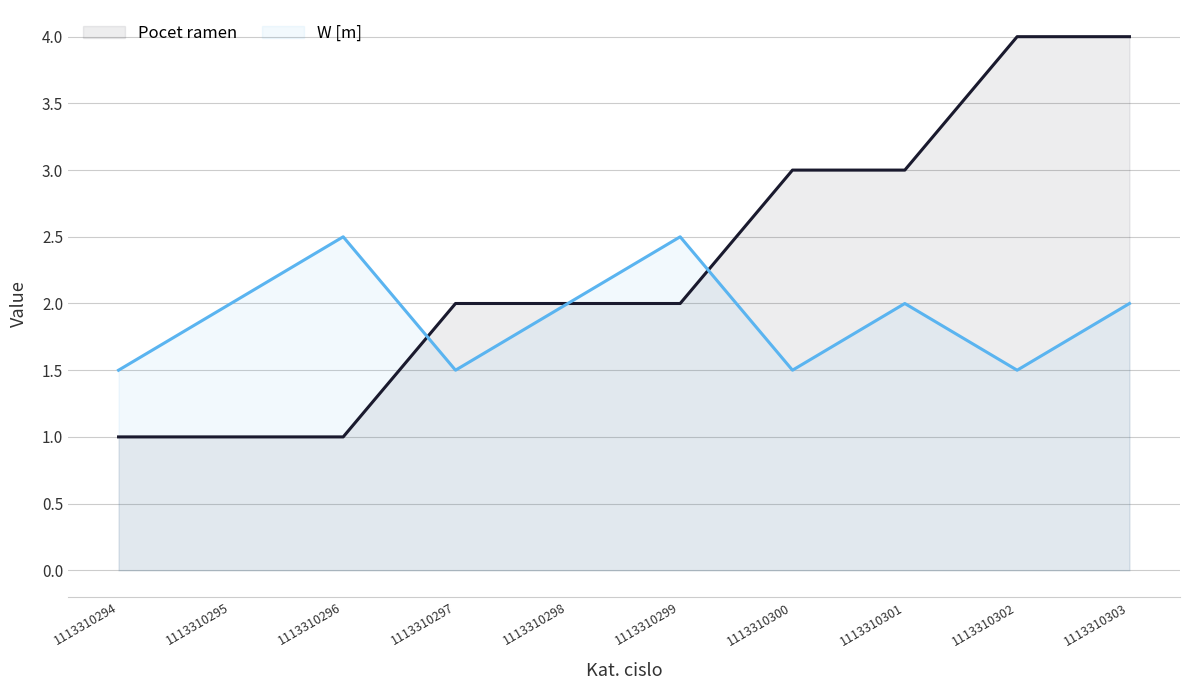

Reading right to left, what are all the values shown in this chart?

Pocet ramen: 1113310303=4.0	1113310302=4.0	1113310301=3.0	1113310300=3.0	1113310299=2.0	1113310298=2.0	1113310297=2.0	1113310296=1.0	1113310295=1.0	1113310294=1.0
W [m]: 1113310303=2.0	1113310302=1.5	1113310301=2.0	1113310300=1.5	1113310299=2.5	1113310298=2.0	1113310297=1.5	1113310296=2.5	1113310295=2.0	1113310294=1.5